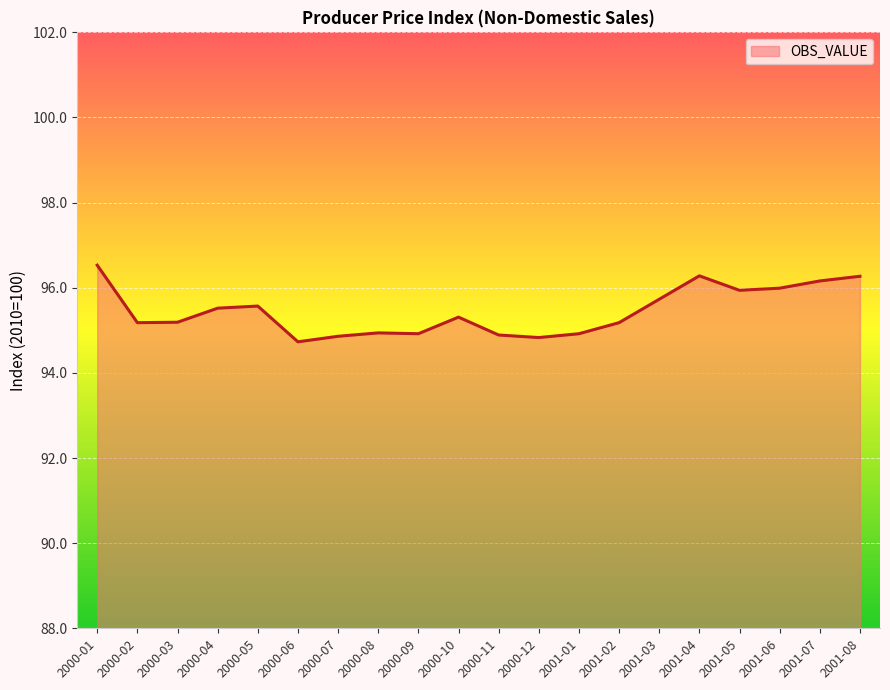

How many series are shown in this chart?

1